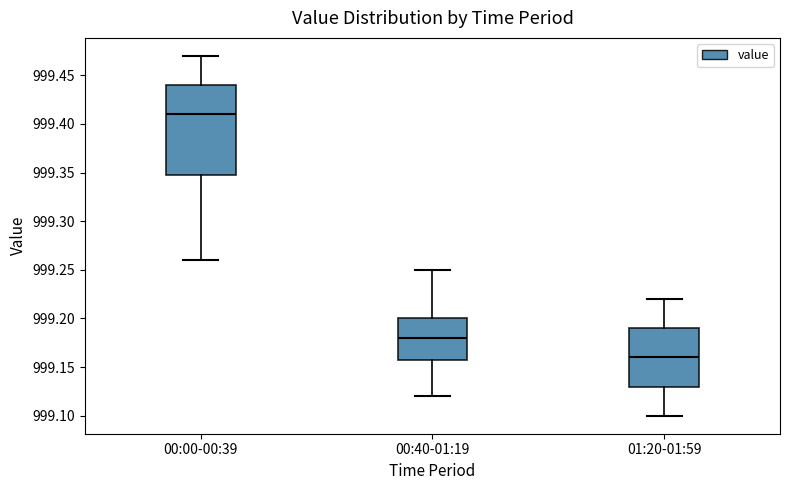

Reading left to right, read every box against the y-axis: the position of its median line, the range the box covers, and the ends of its whiskers. The values are not printed on the chart, so give them approximately, as read against the axis.

00:00-00:39: median 999.41, box 999.35 to 999.44, whiskers 999.26 to 999.47
00:40-01:19: median 999.18, box 999.16 to 999.20, whiskers 999.12 to 999.25
01:20-01:59: median 999.16, box 999.13 to 999.19, whiskers 999.10 to 999.22